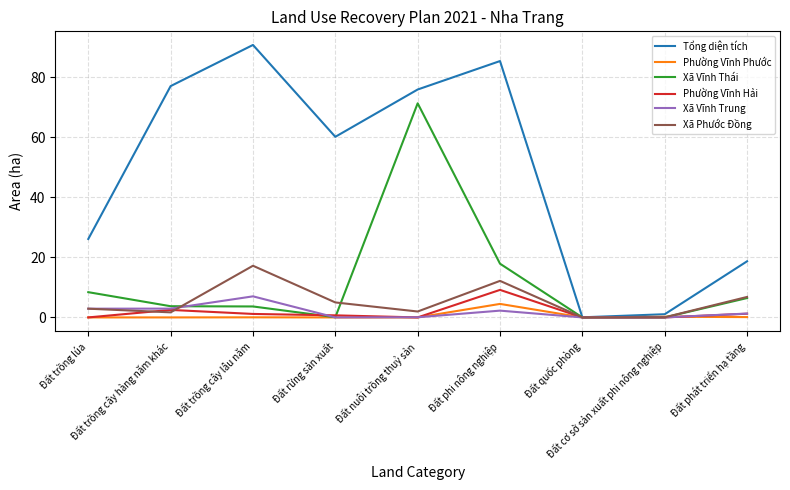

What is the total value across all series at Đất nuôi trồng thuỷ sản?

149.2